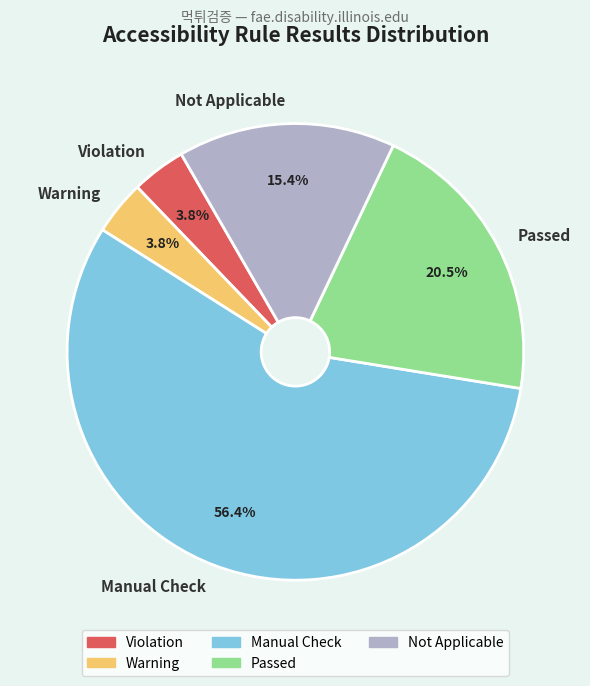

What is the largest slice in the pie chart?

Manual Check